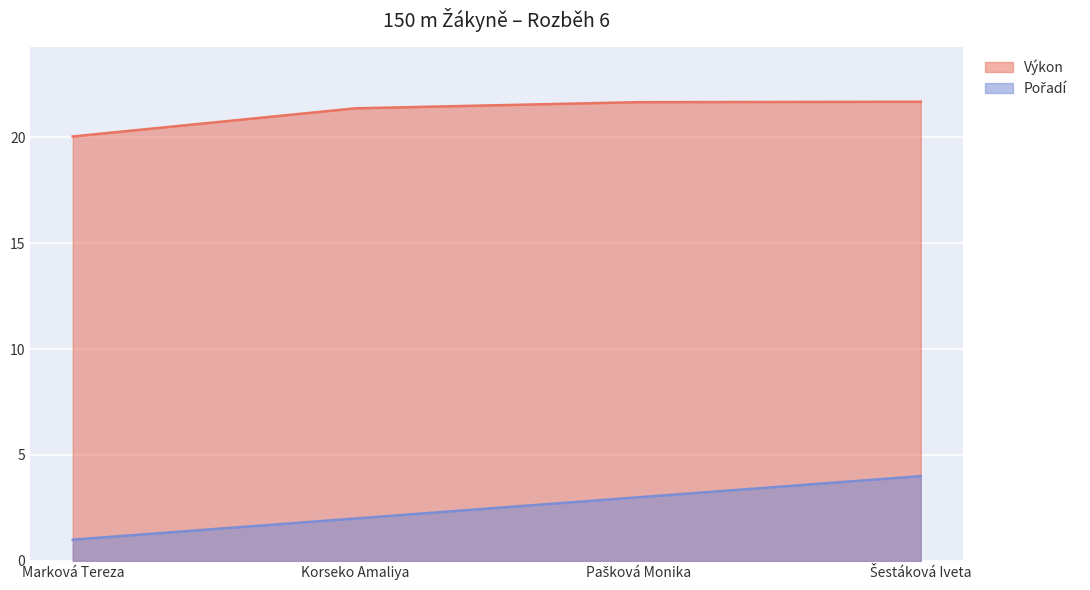

What is the smallest value displayed?

1.0